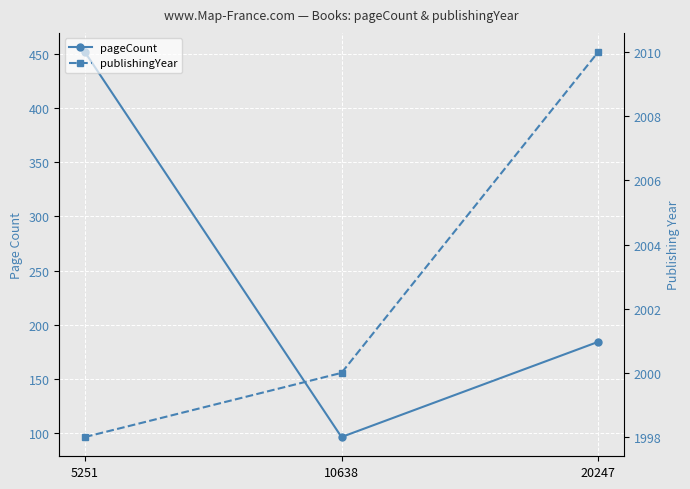

Between 5251 and 10638, which series saw the biggest shift?

pageCount